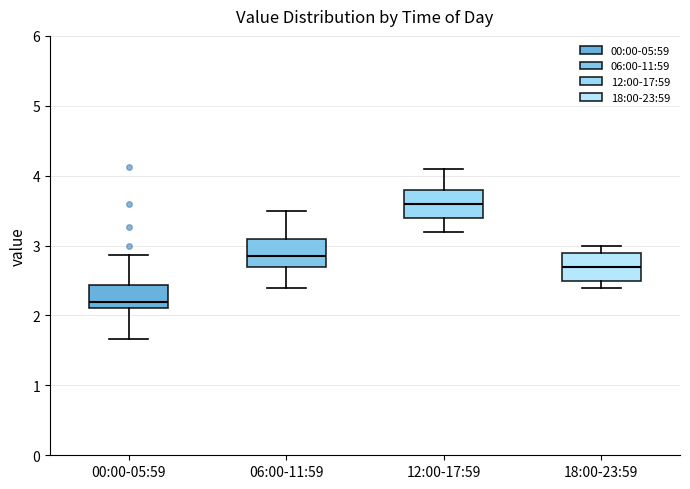

Where does the lower whisker of the box for 12:00-17:59 end on the y-axis? The values are not printed on the chart, so give them approximately, as read against the axis.

3.2